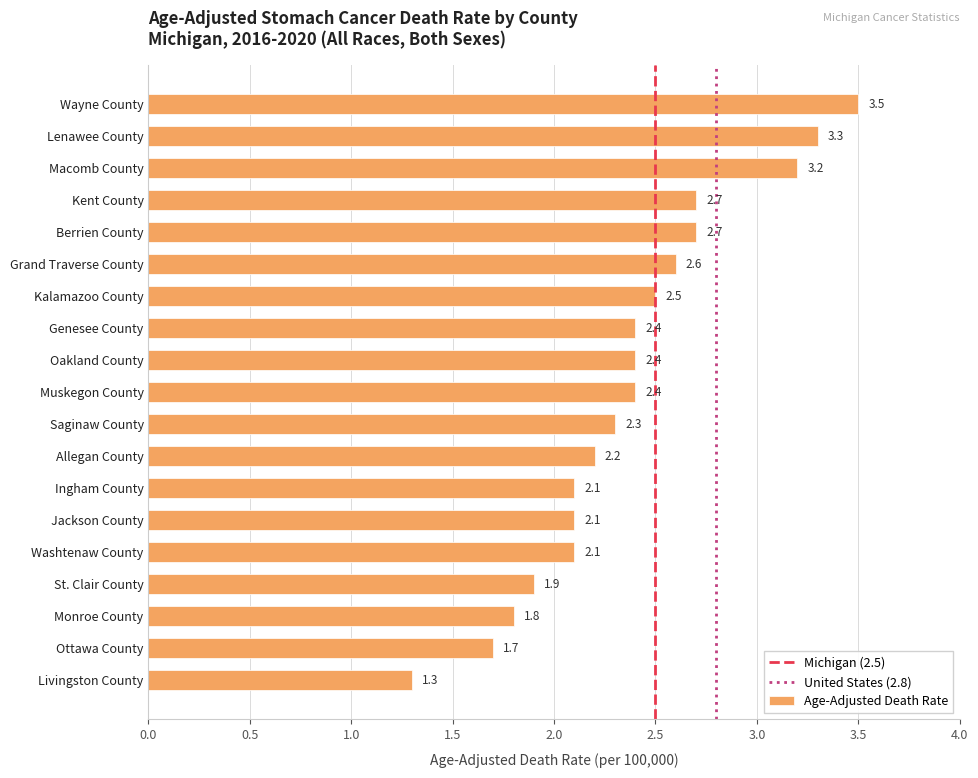

How many bars are there in total?

19